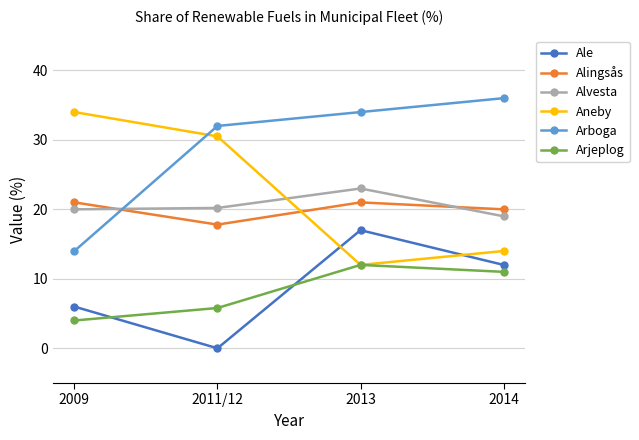

What is the average value of the Aneby series?

22.6